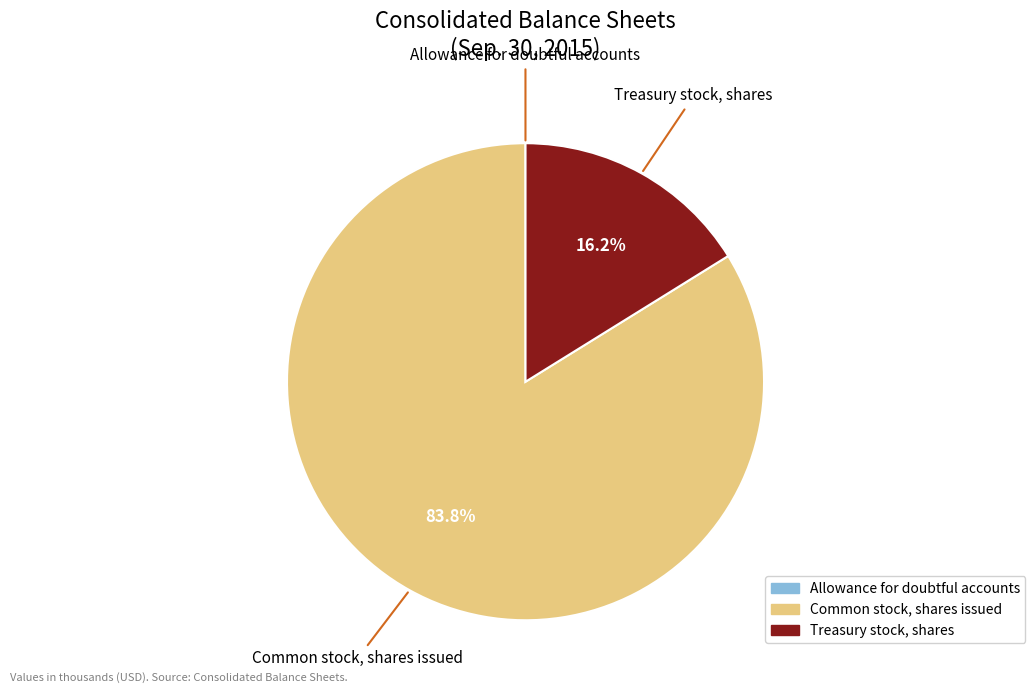

Which slice is the largest?

Common stock, shares issued